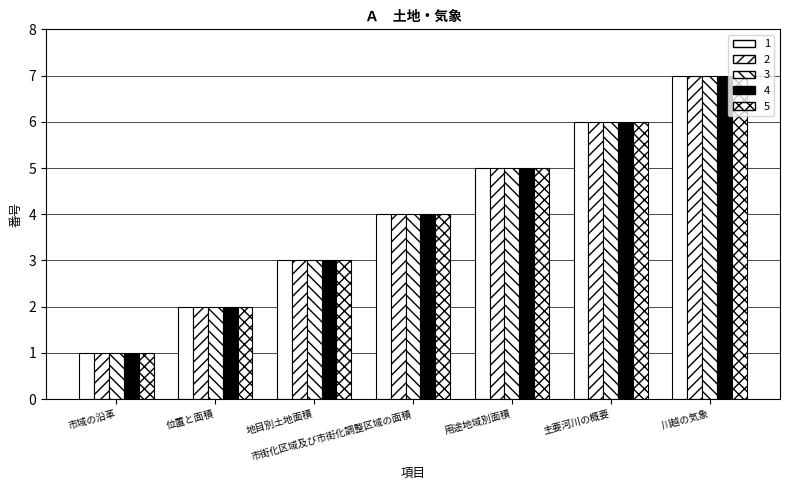

At which label is 5 closest to 4?

市街化区域及び市街化調整区域の面積